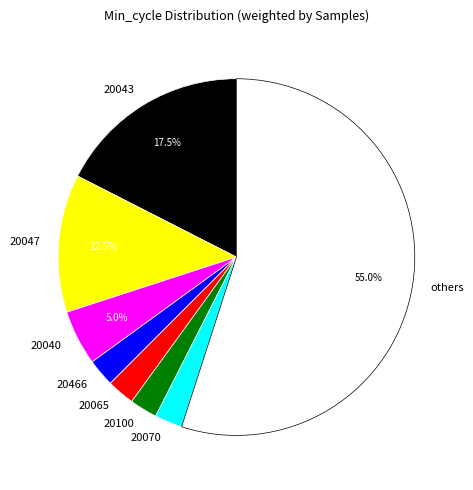

What is the largest slice in the pie chart?

others